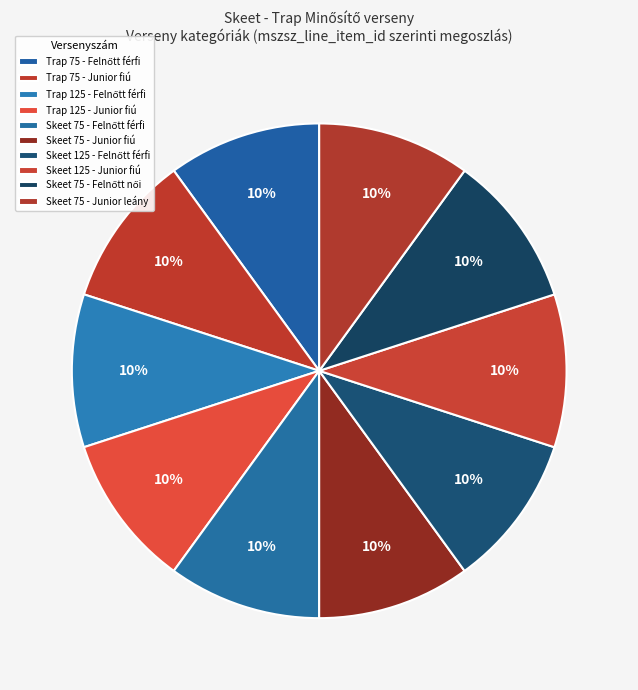

Is the sum of Trap 125 - Felnőtt férfi and Skeet 125 - Junior fiú greater than half?

No